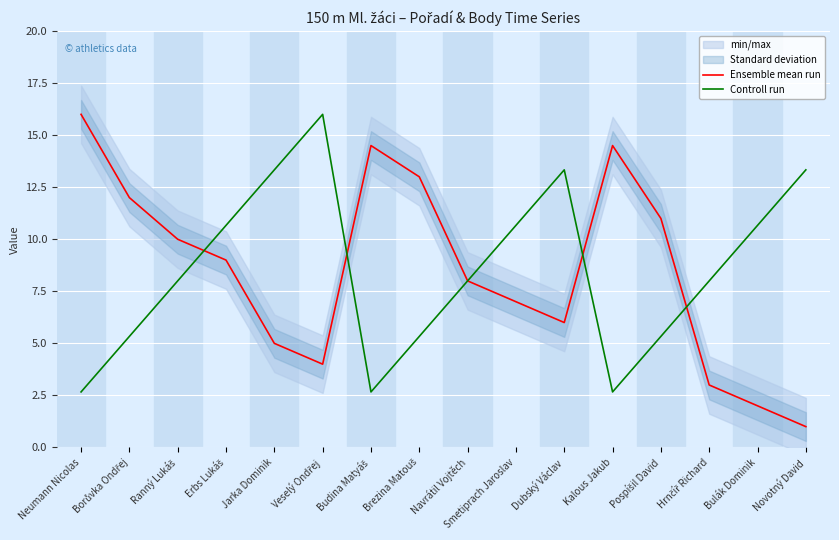

Between Neumann Nicolas and Novotný David, which is larger?

Neumann Nicolas